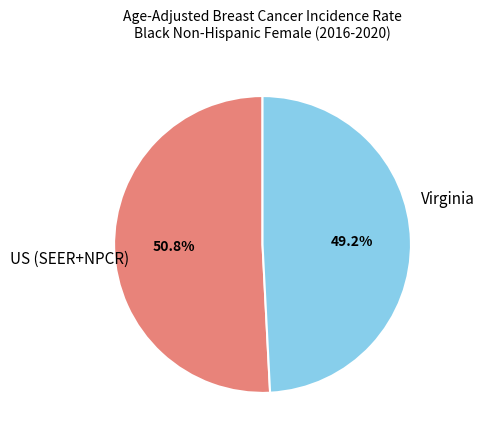

What is the ratio of the value at US (SEER+NPCR) to the value at Virginia?

1.0